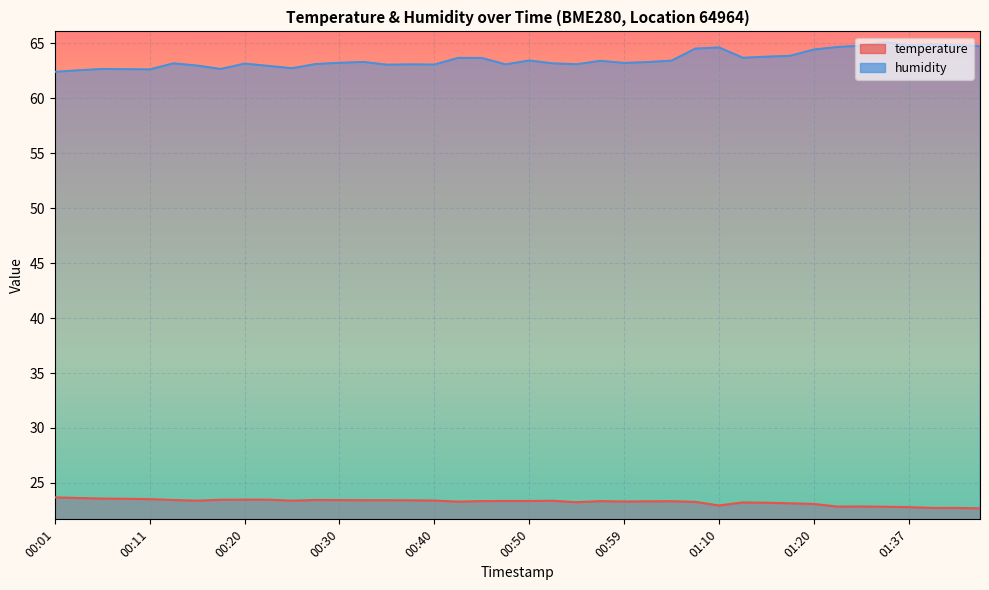

What is the value of the humidity point at the 25th from the left?

63.2